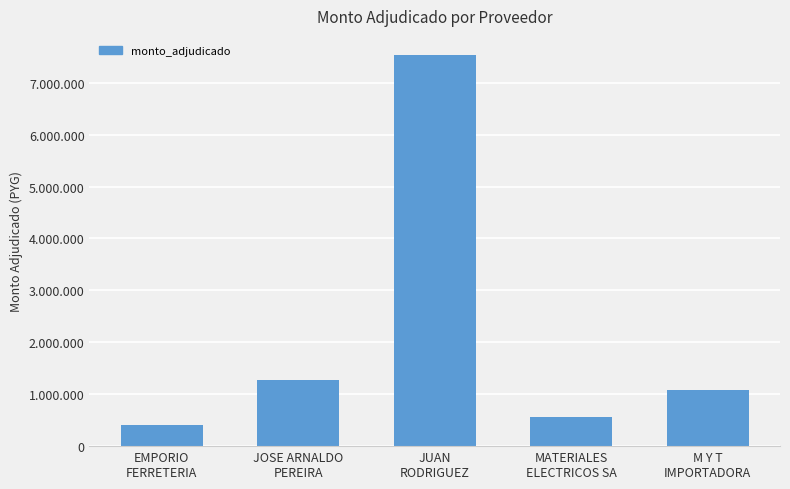

Are the bars horizontal?

No